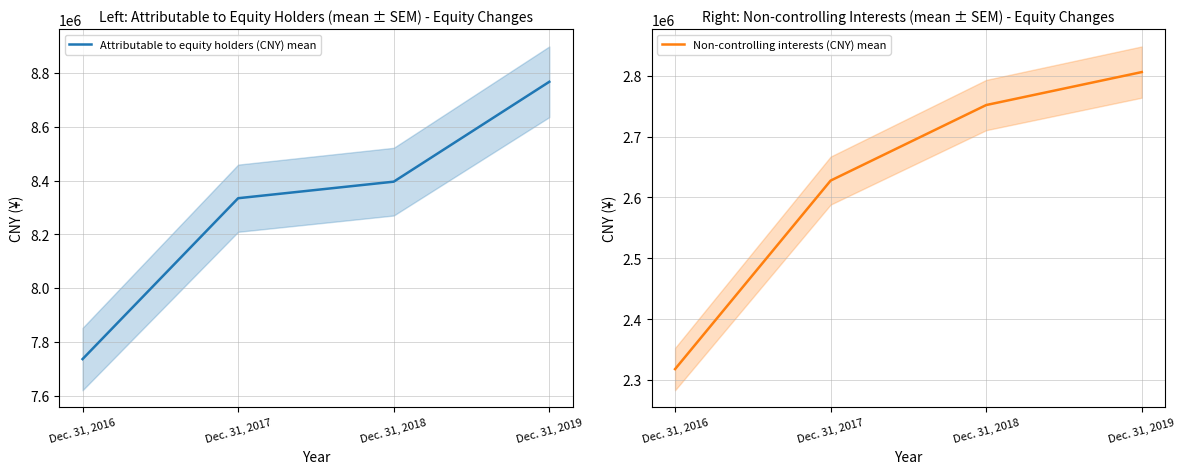

Which category has the lowest value in the Non-controlling interests (CNY) mean series?

Dec. 31, 2016